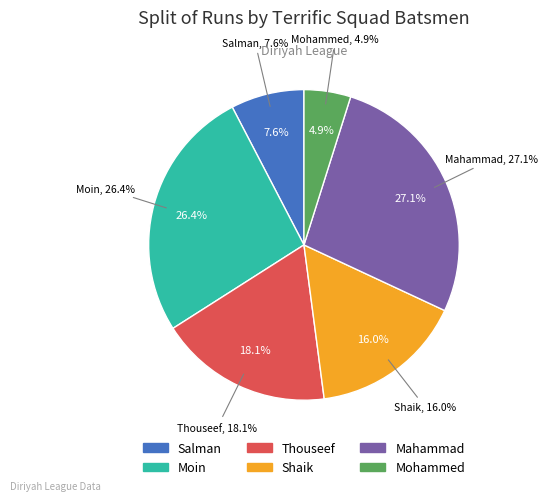

Which has a higher value, Mohammed Irfan or Mahammad Nasir Ahammad?

Mahammad Nasir Ahammad